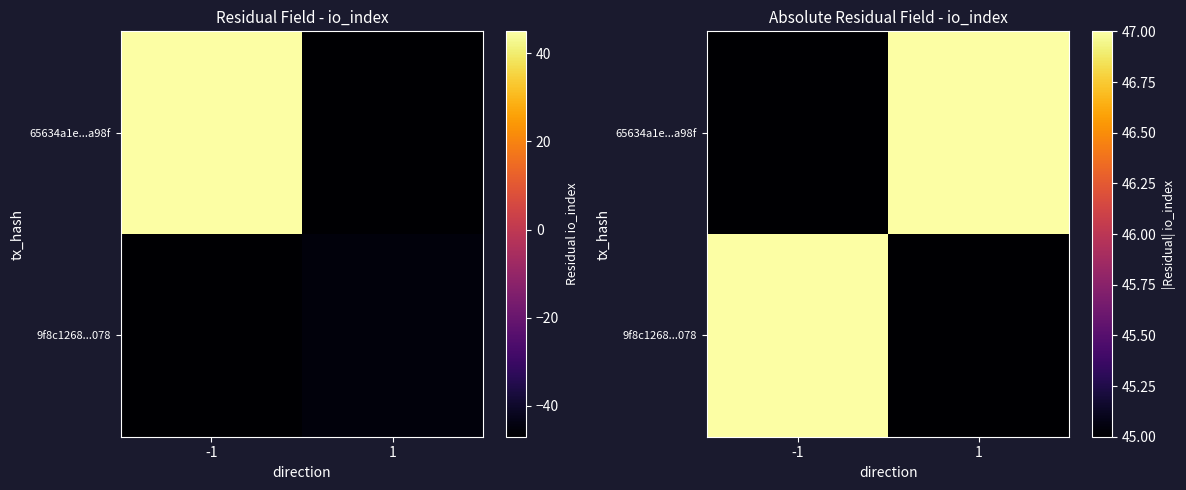

The value of 65634a1e...a98f at 1 is 16. True or false?

False